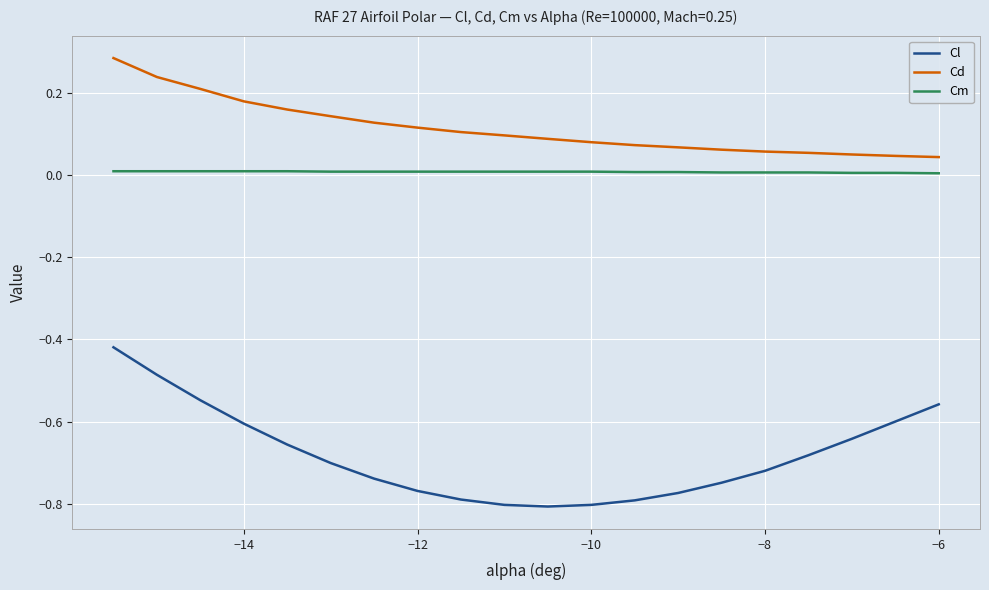

Which series has the largest total across all categories?

Cd